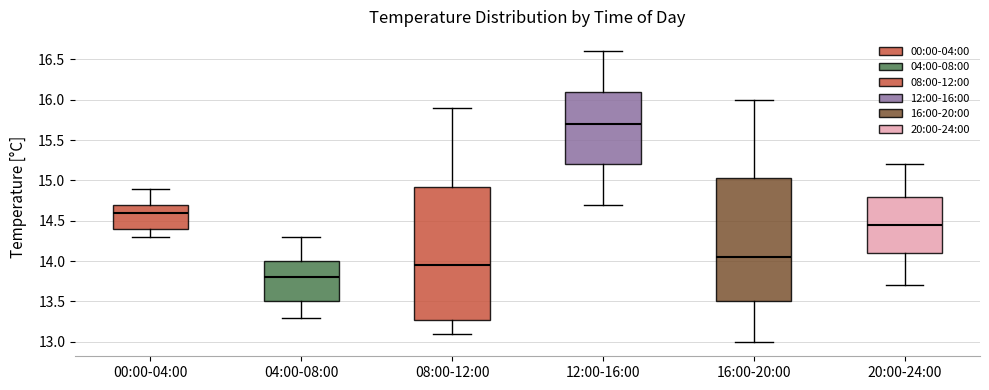

Reading left to right, transcribe this box plot: for each box, give where its median line is, the range the box spans, and where its two whiskers end, as read against the y-axis. The values are not printed on the chart, so give them approximately, as read against the axis.

00:00-04:00: median 14.60, box 14.40 to 14.70, whiskers 14.30 to 14.90
04:00-08:00: median 13.80, box 13.50 to 14.00, whiskers 13.30 to 14.30
08:00-12:00: median 13.95, box 13.30 to 14.95, whiskers 13.10 to 15.90
12:00-16:00: median 15.70, box 15.20 to 16.10, whiskers 14.70 to 16.60
16:00-20:00: median 14.05, box 13.50 to 15.05, whiskers 13.00 to 16.00
20:00-24:00: median 14.45, box 14.10 to 14.80, whiskers 13.70 to 15.20